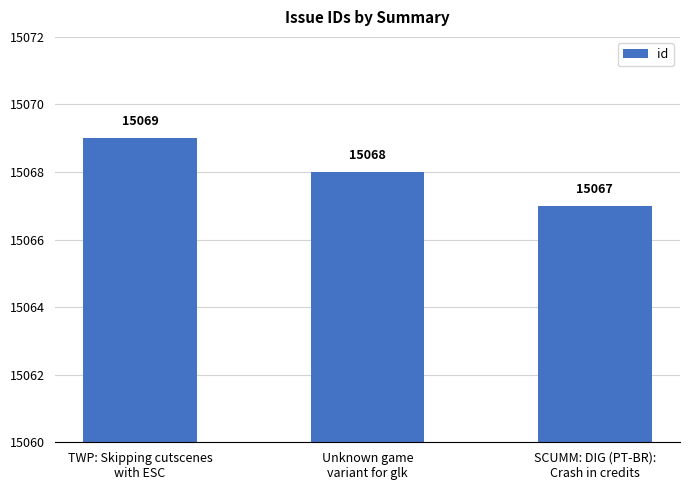

Rank the categories by value from highest to lowest.

TWP: Skipping cutscenes
with ESC, Unknown game
variant for glk, SCUMM: DIG (PT-BR):
Crash in credits